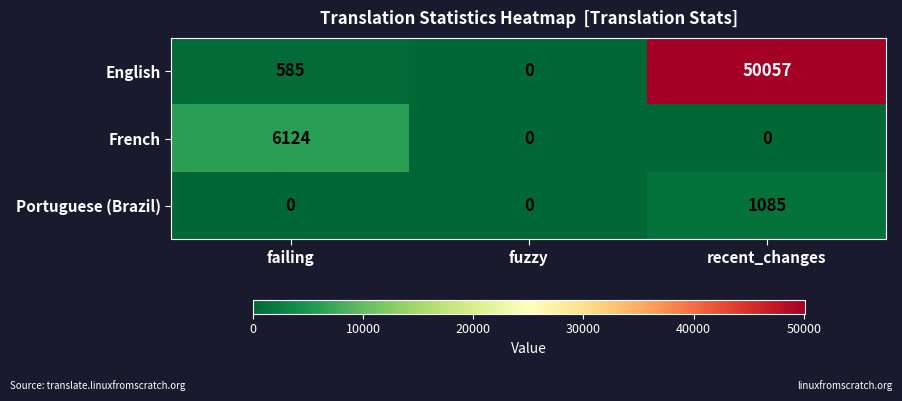

The value of French at failing is 2693. True or false?

False